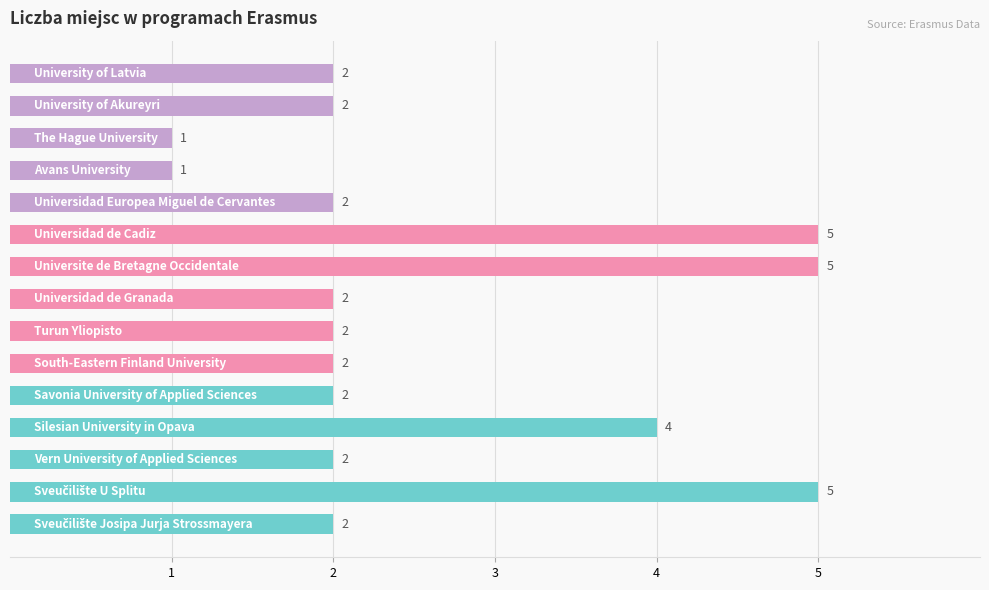

What is the greatest value displayed?

5